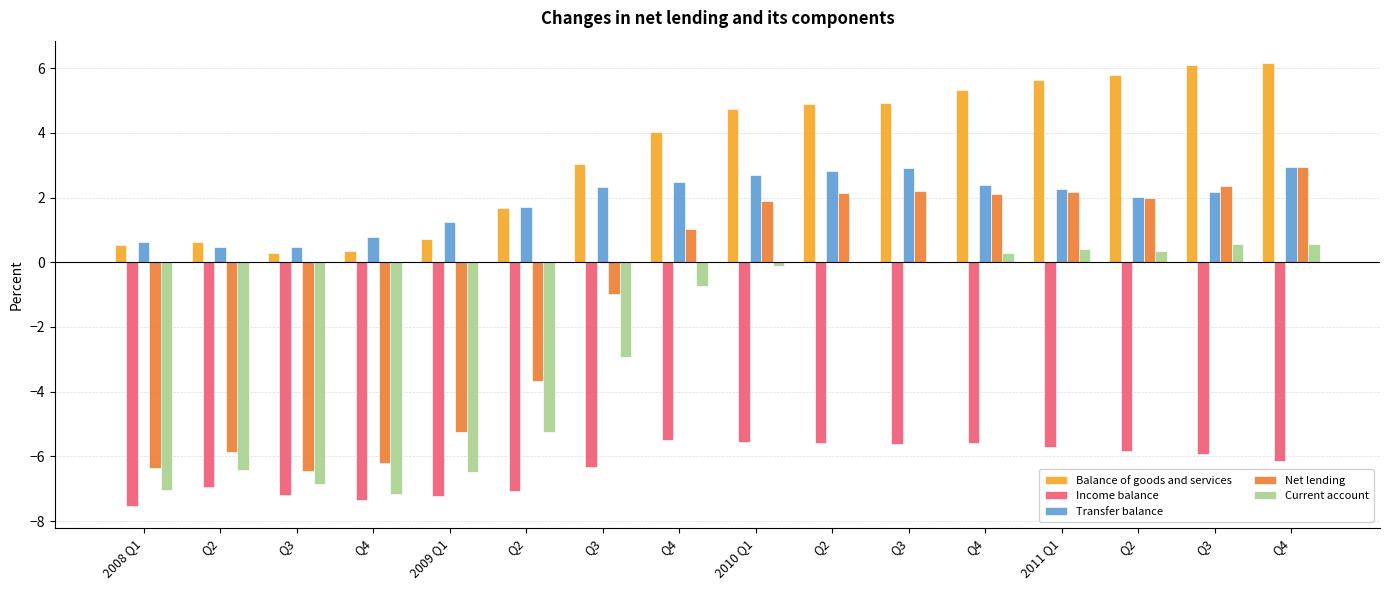

What is the label of the 2nd bar from the left?

Q2